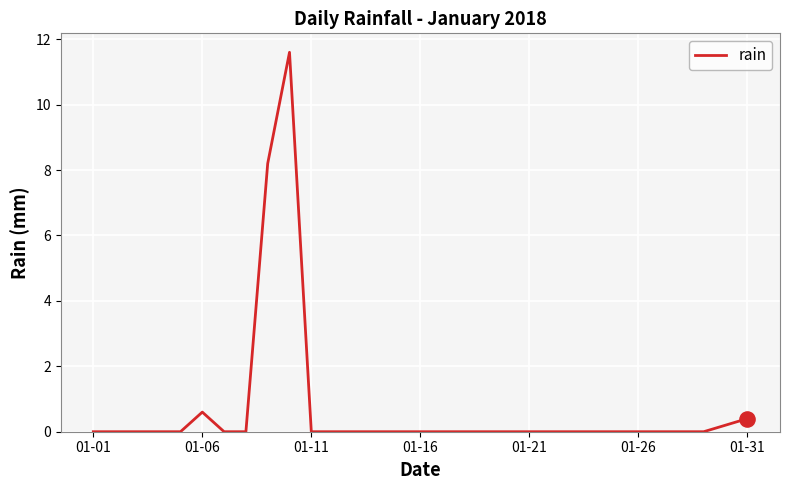

What is the greatest value displayed?

11.6